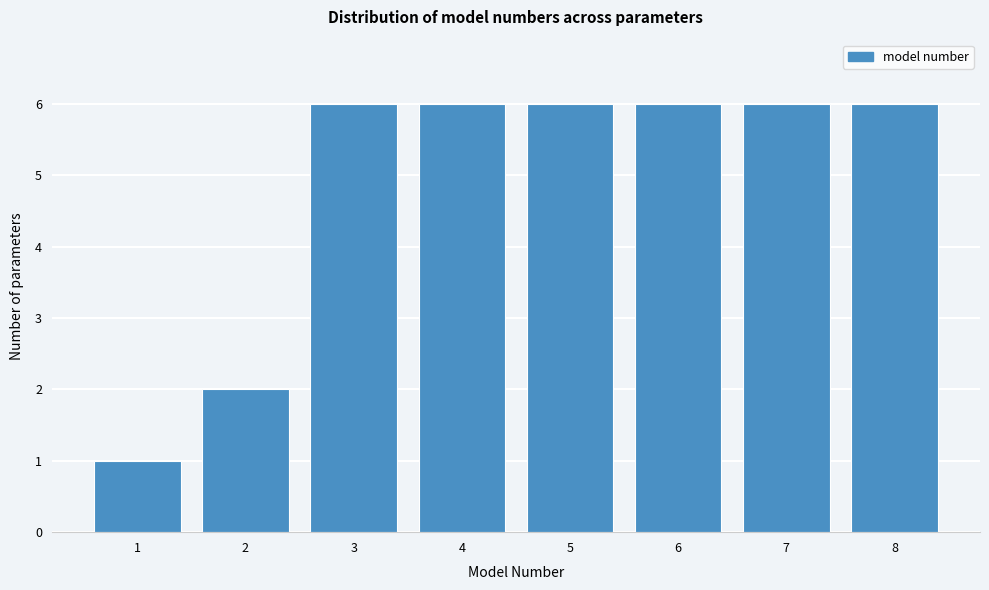

Reading left to right, what are all the values shown in this chart?

1=1	2=2	3=6	4=6	5=6	6=6	7=6	8=6